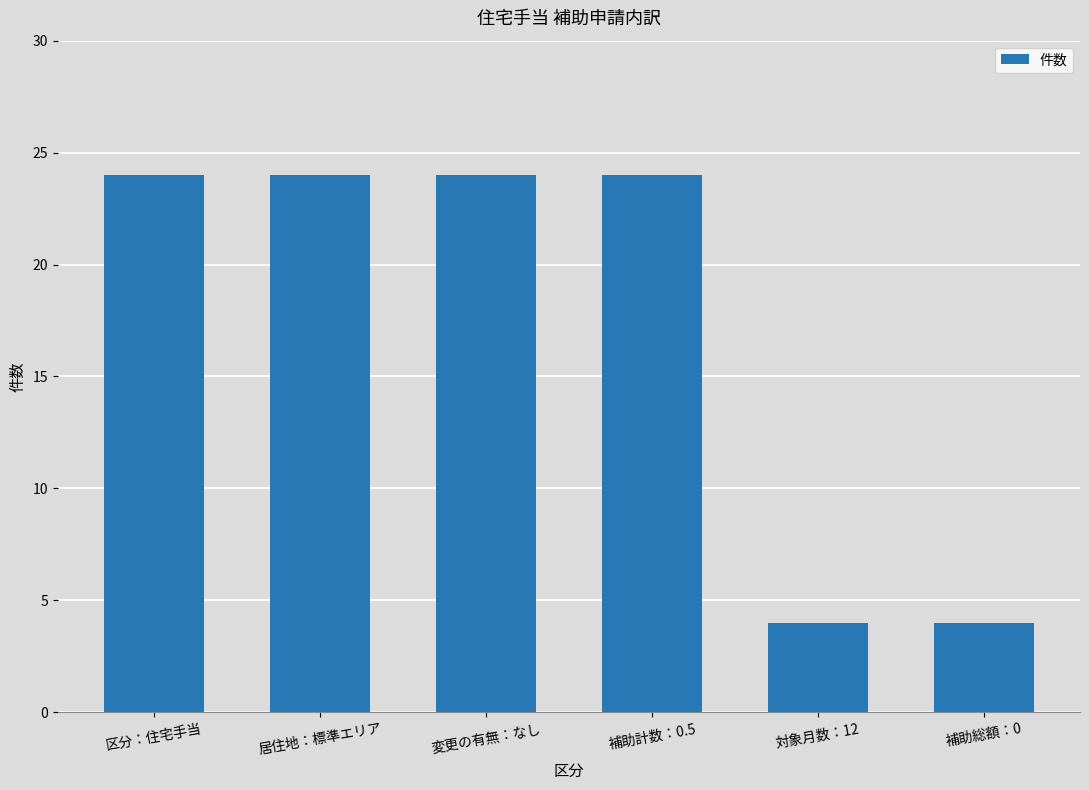

The value at 補助総額：0 is 4. True or false?

True